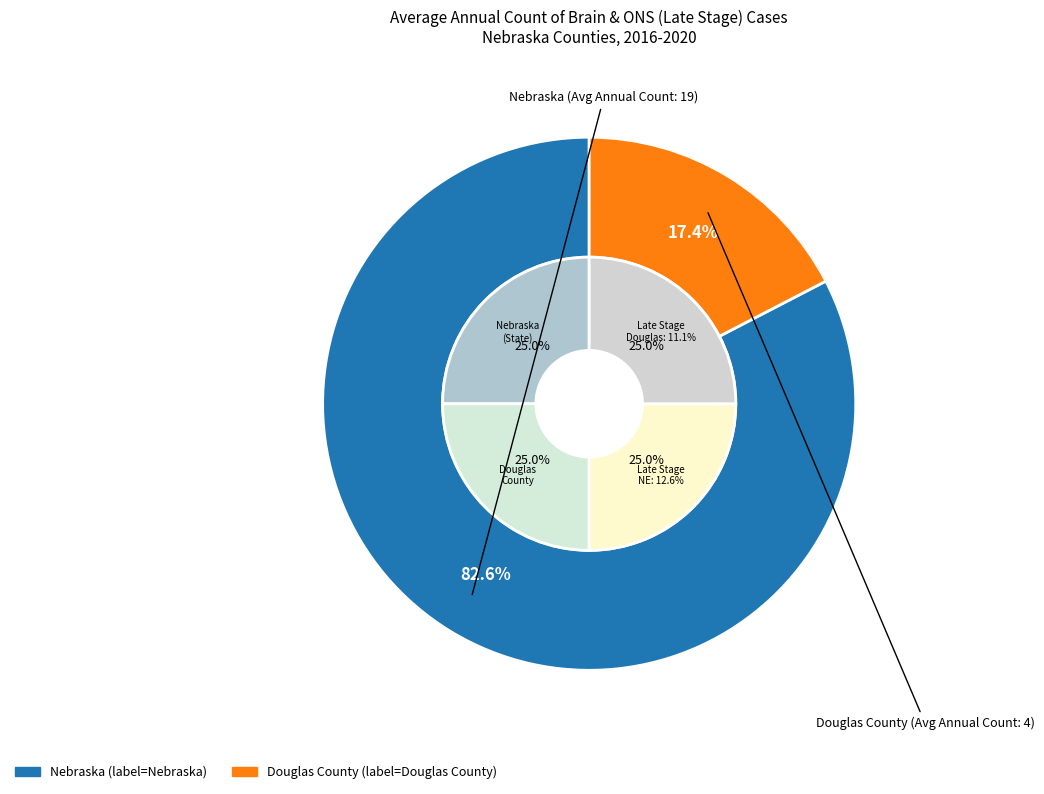

The Nebraska slice represents 94% of the pie. True or false?

False